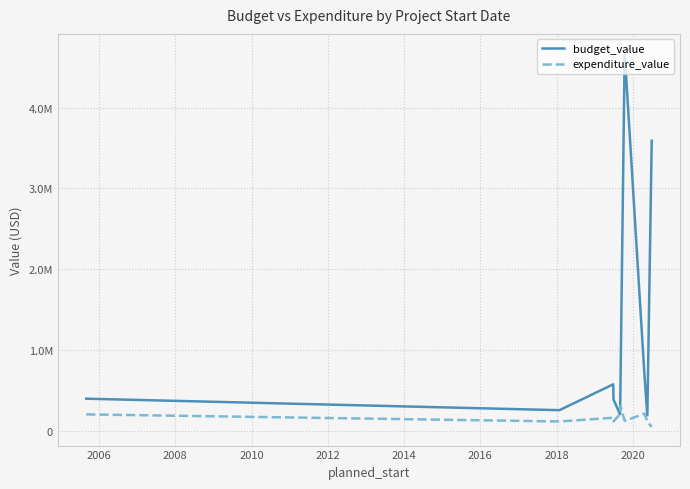

Is this an area chart (filled region under the line)?

No